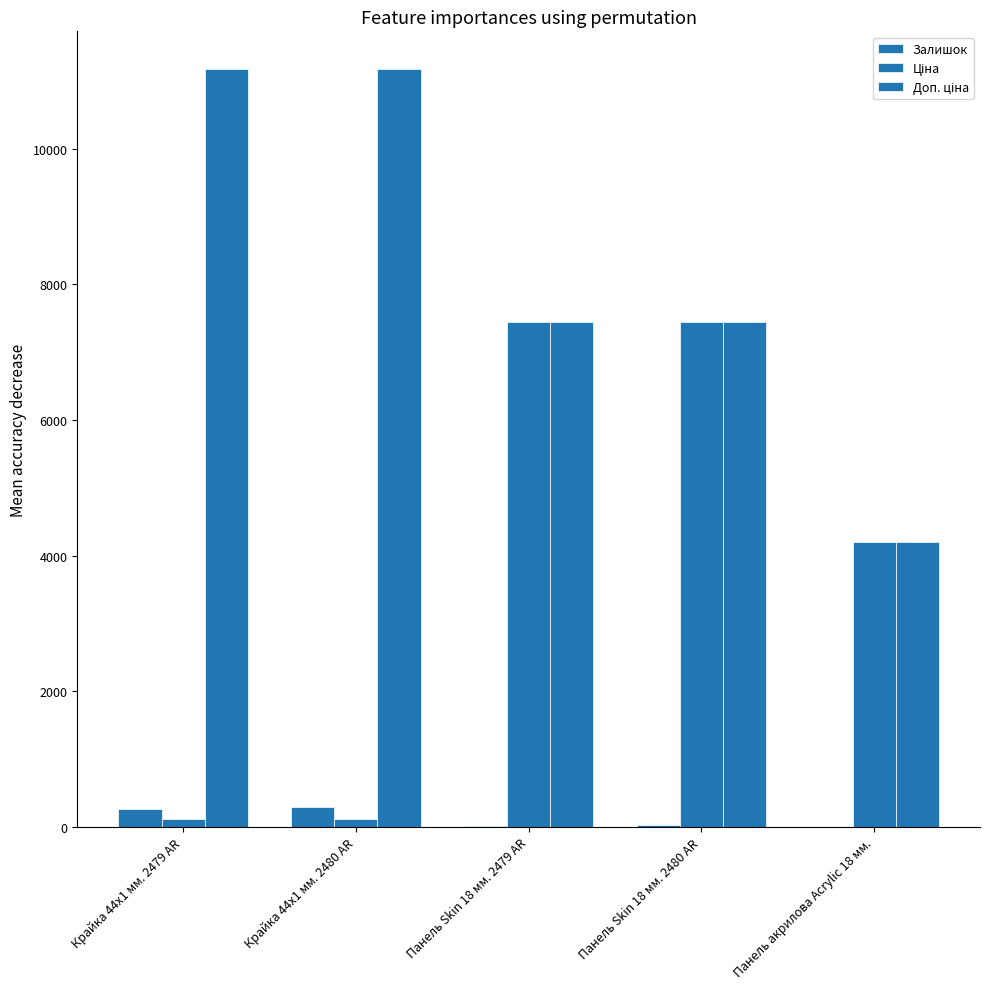

What is the value of the Залишок bar at the 2nd from the left?

300.0